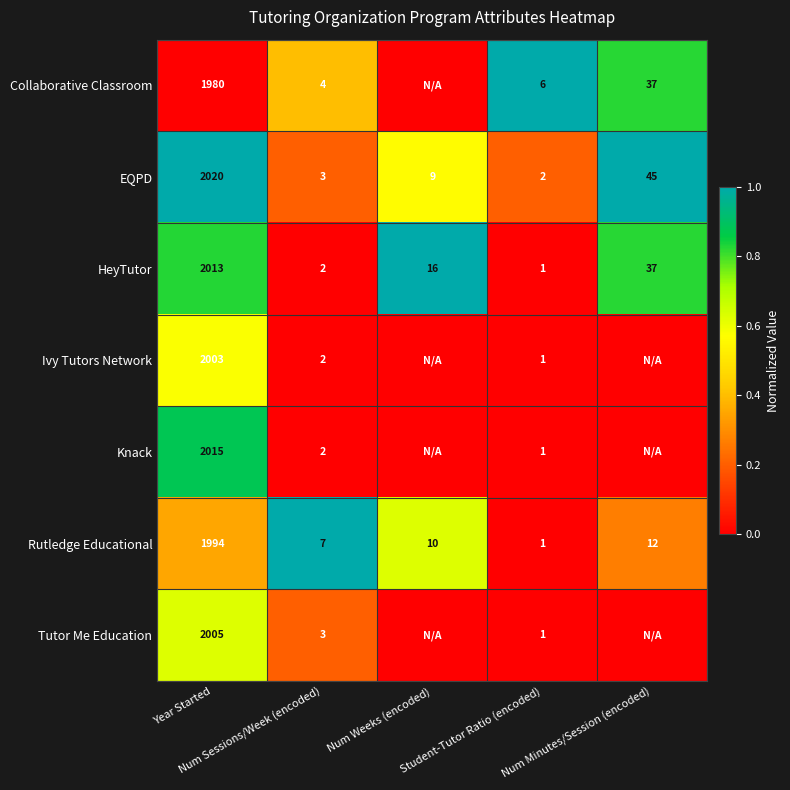

Is it true that row_2 equals 1.0 at Num Weeks (encoded)?

True